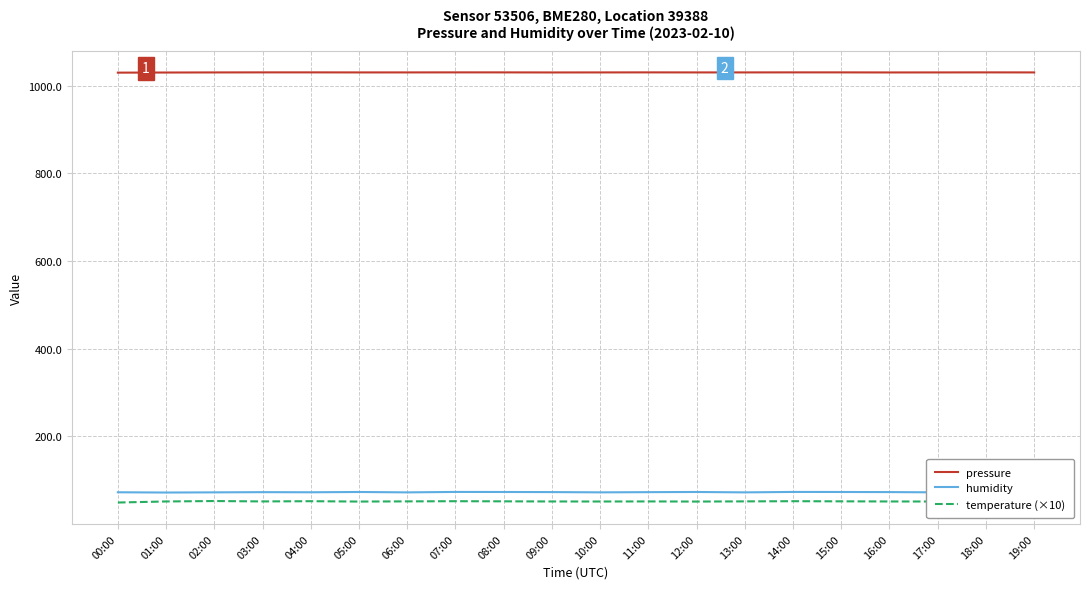

What is the minimum value shown in the chart?

49.1